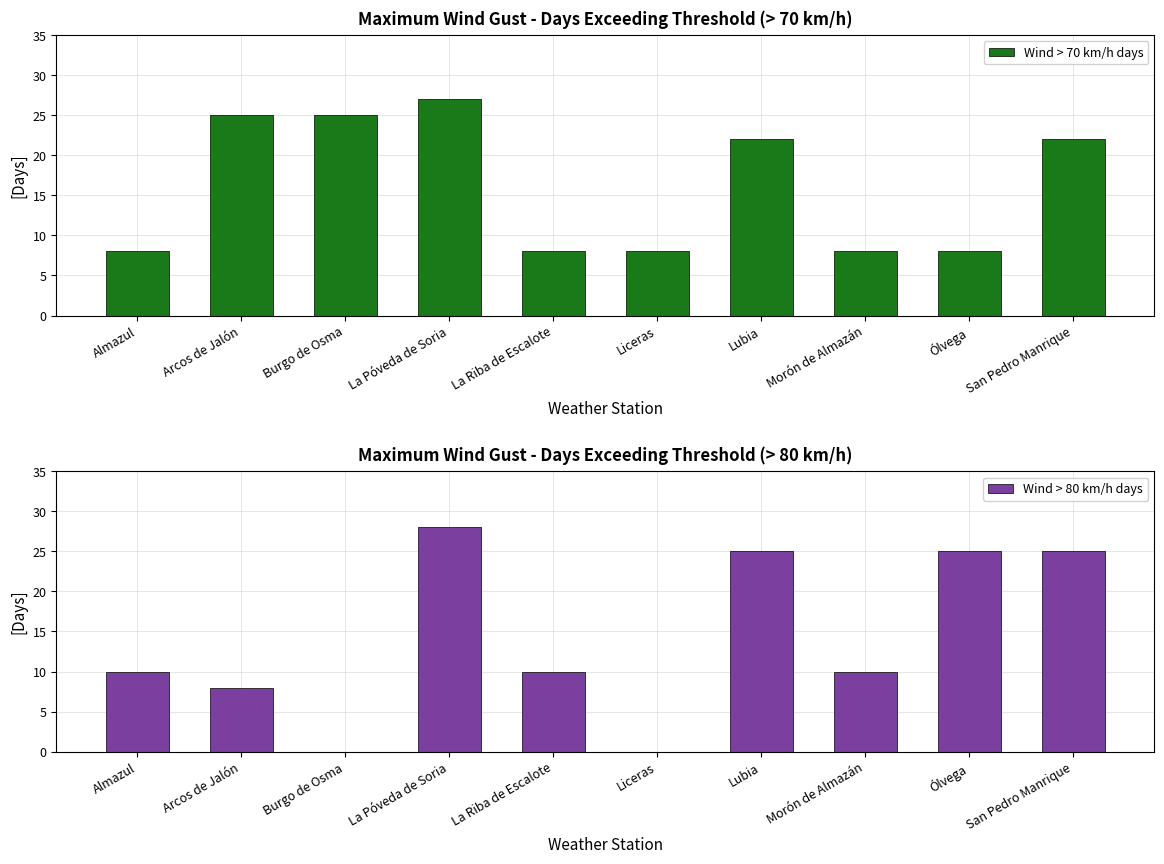

What position from the right is Burgo de Osma?

8